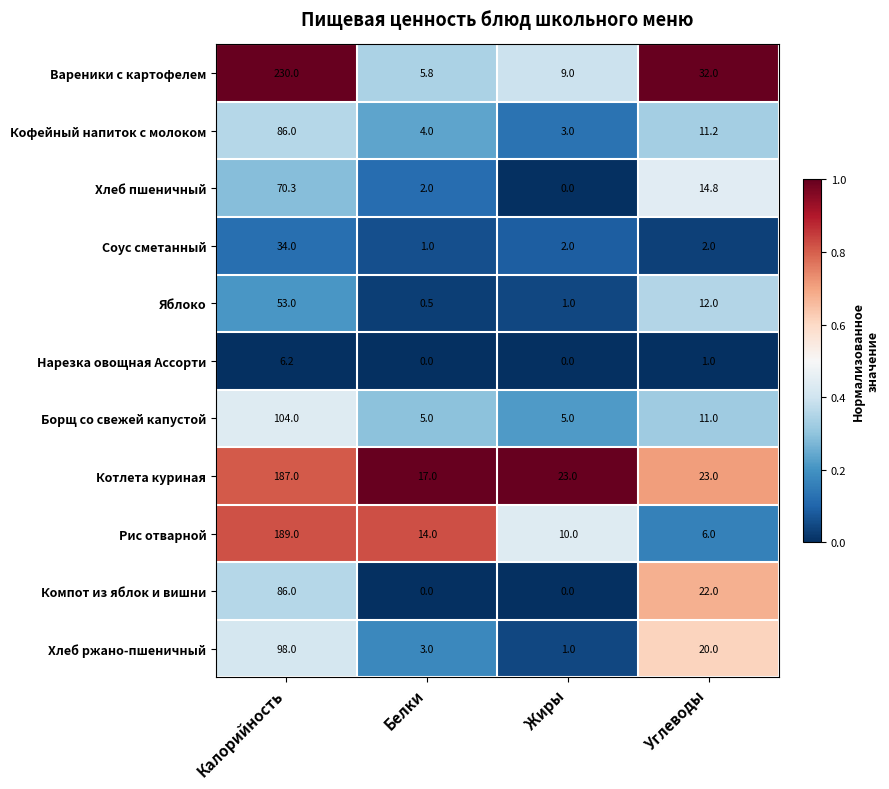

What is the highest value of the Вареники с картофелем series?

230.0